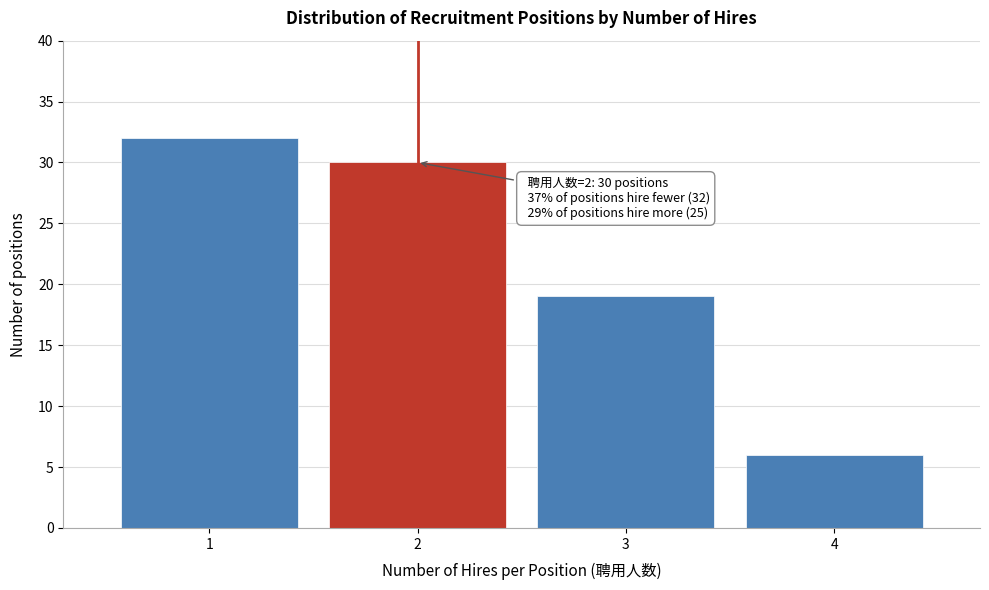

Reading left to right, what are all the values shown in this chart?

1=32	2=30	3=19	4=6